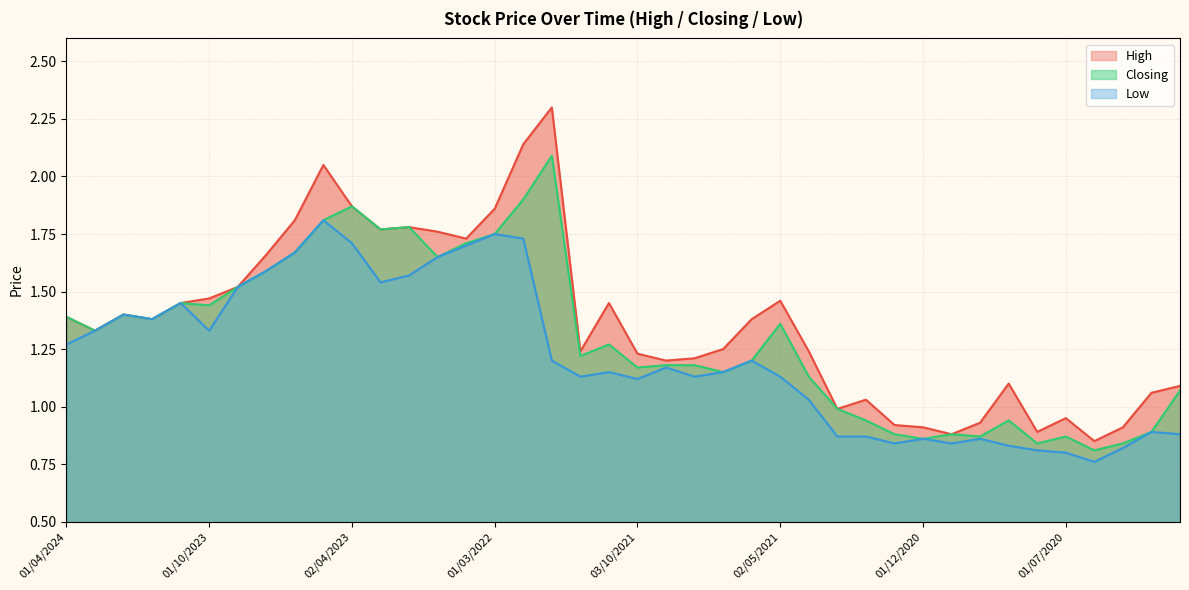

True or false: High has a value of 1.1 at 01/09/2020.

True